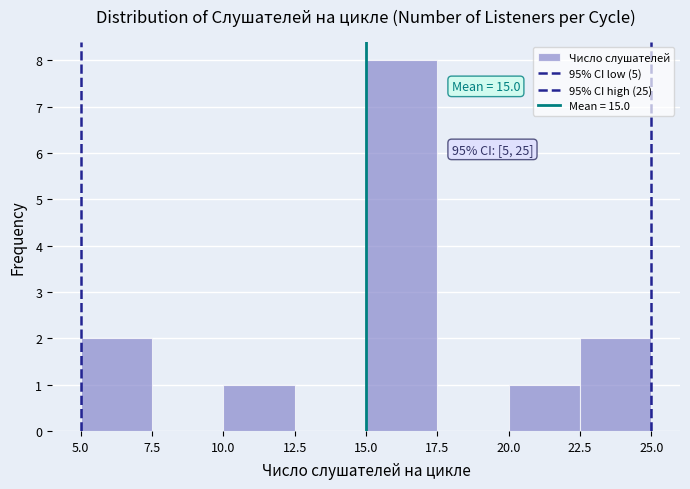

Which range on the x-axis has the tallest bar?

15.0 to 17.5